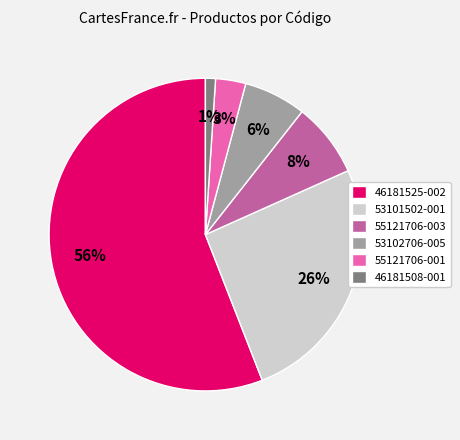

What is the smallest slice in the pie chart?

46181508-001